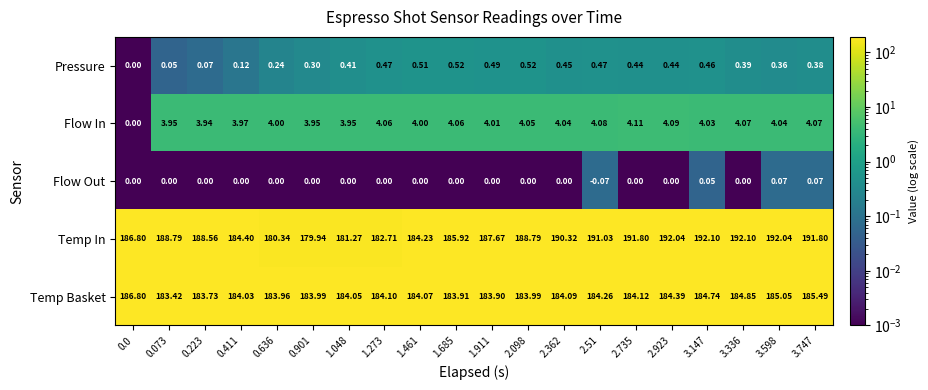

Which series has the largest total across all categories?

Temp In